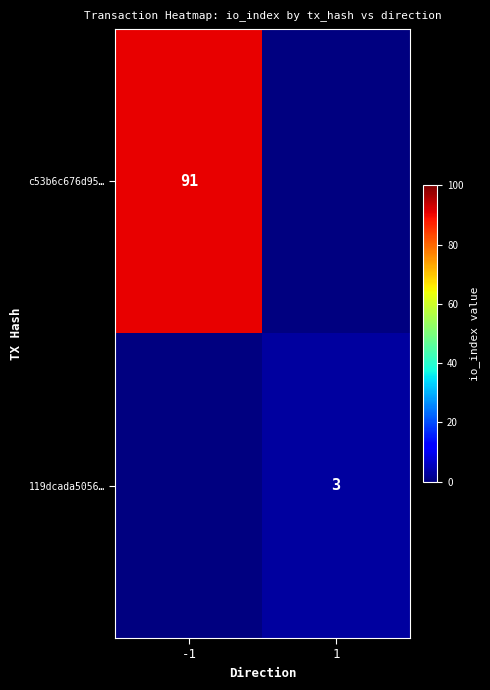

True or false: 119dcada5056… has a value of 5 at 1.

False